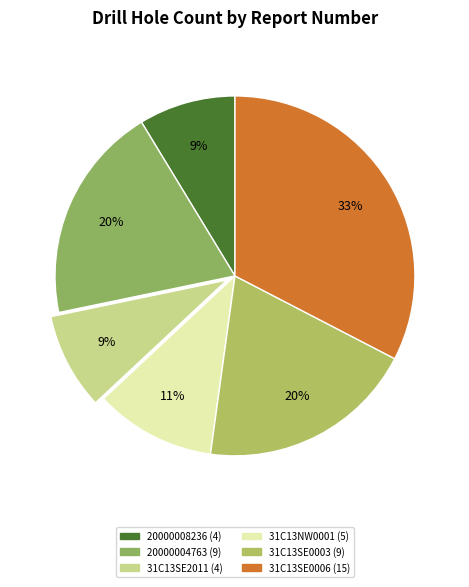

Which category has the biggest portion of the pie?

31C13SE0006